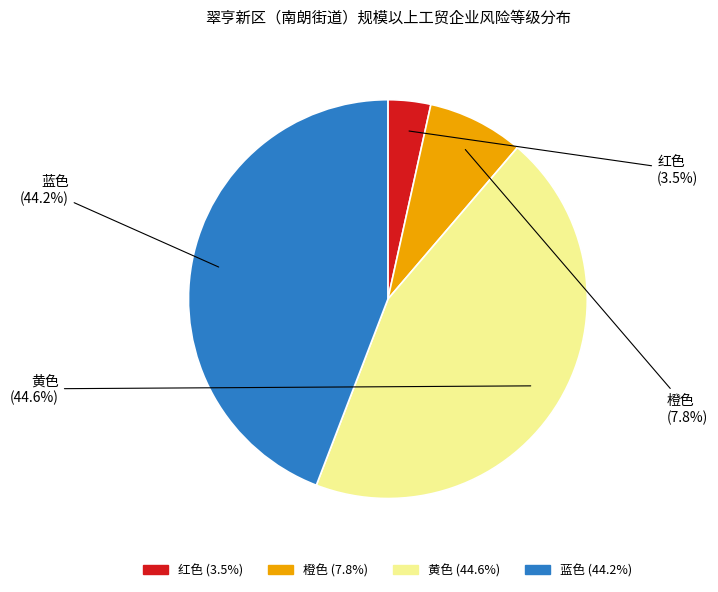

Is the sum of 红色 and 橙色 greater than half?

No